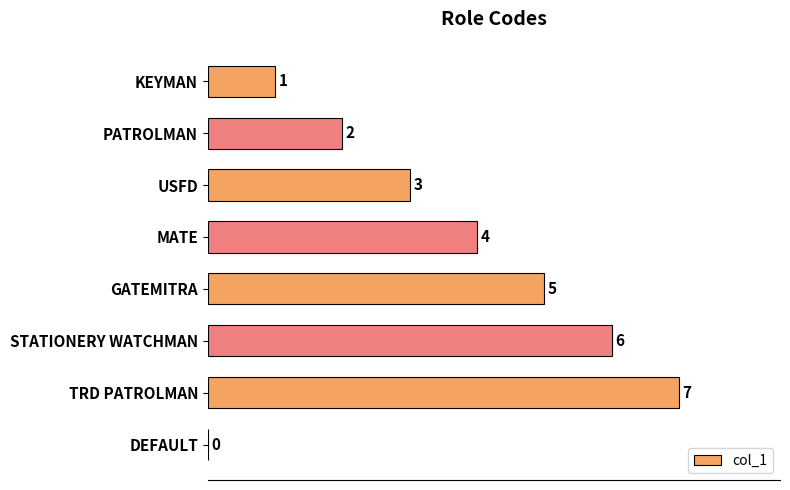

Between MATE and TRD PATROLMAN, which is larger?

TRD PATROLMAN